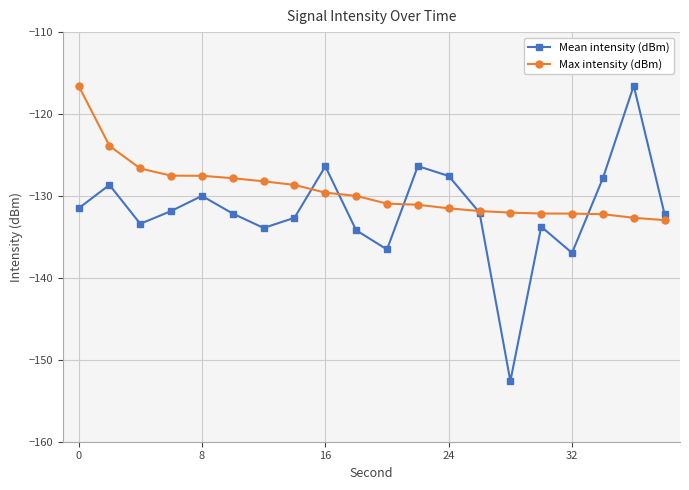

What is the smallest value displayed?

-152.6